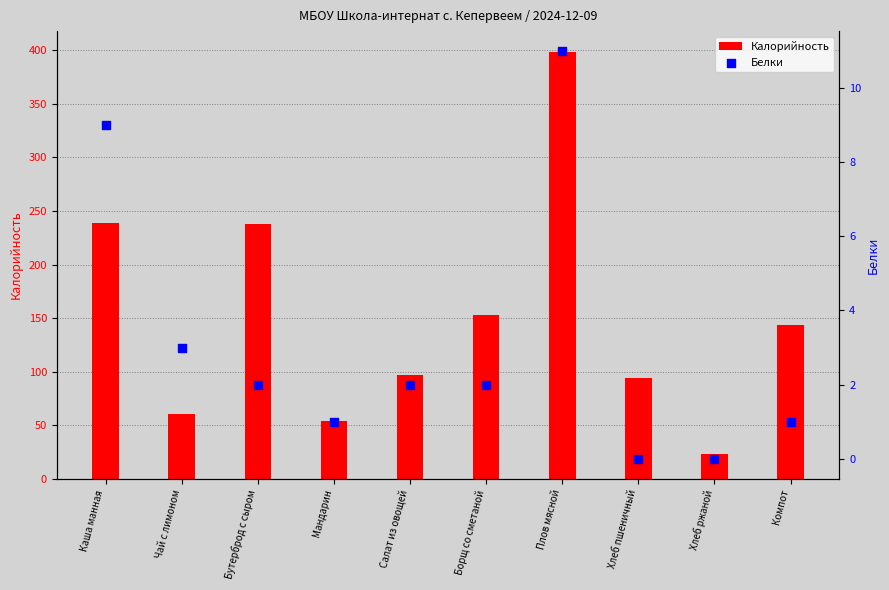

What are all the series names shown in the legend?

Калорийность, Белки